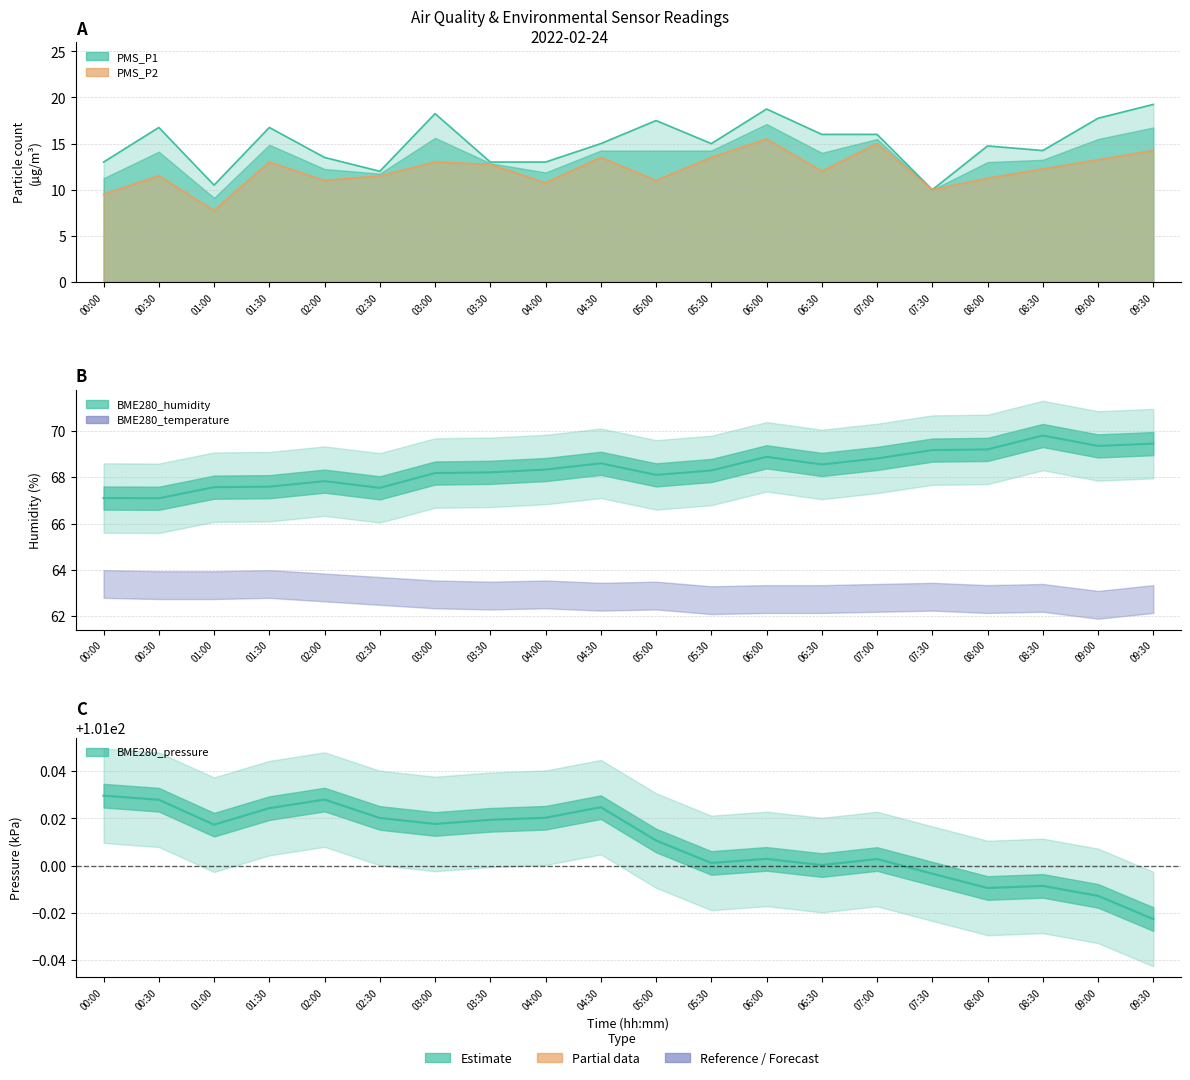

Where is BME280_humidity nearest to the value 68?

05:00